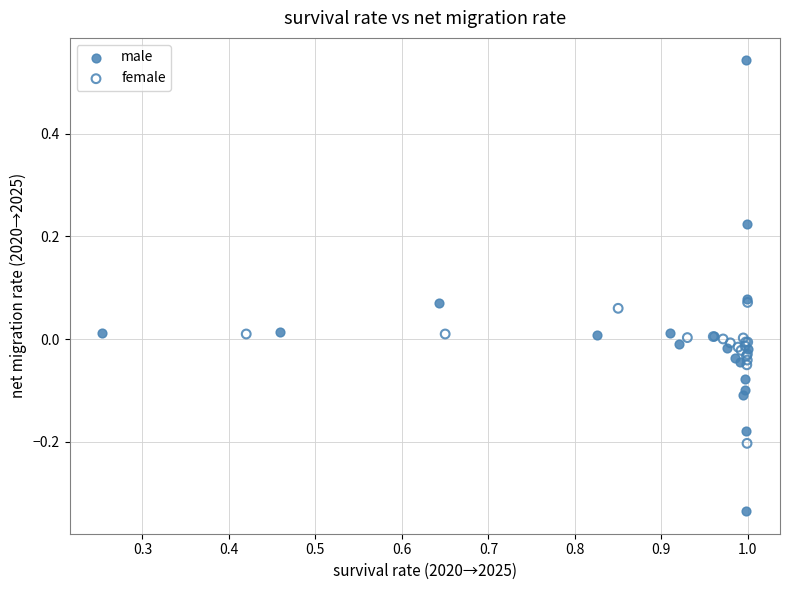

Which series contains the lowest Y value?

male